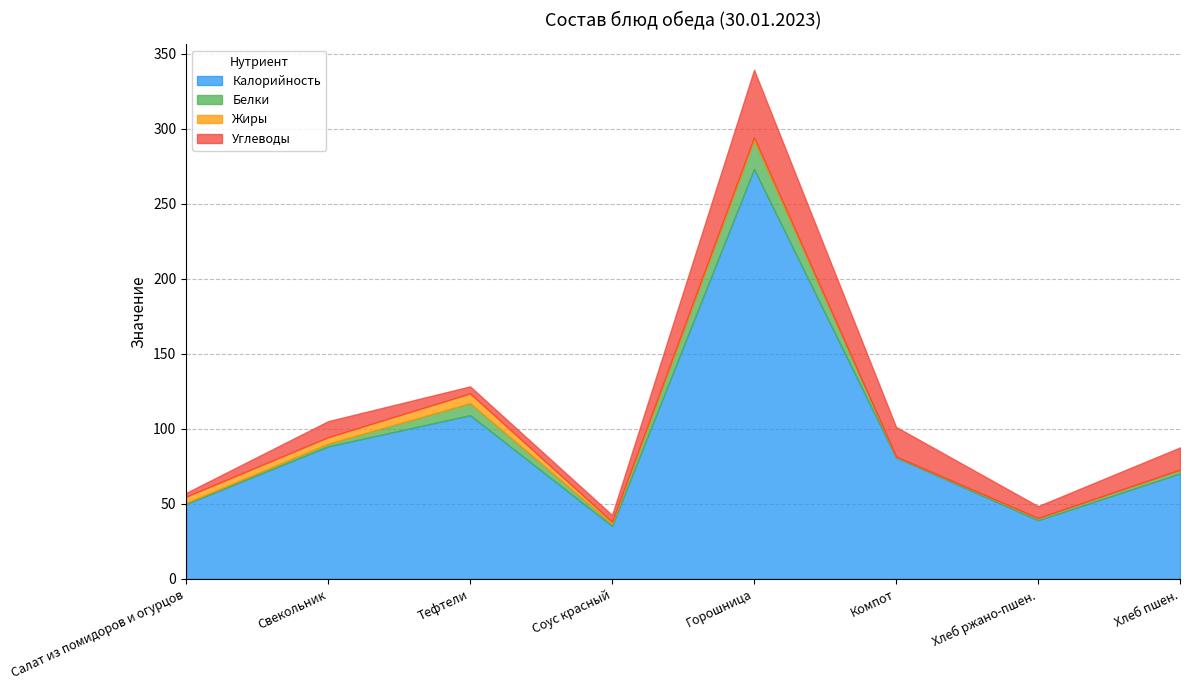

What position from the right is Соус красный?

5